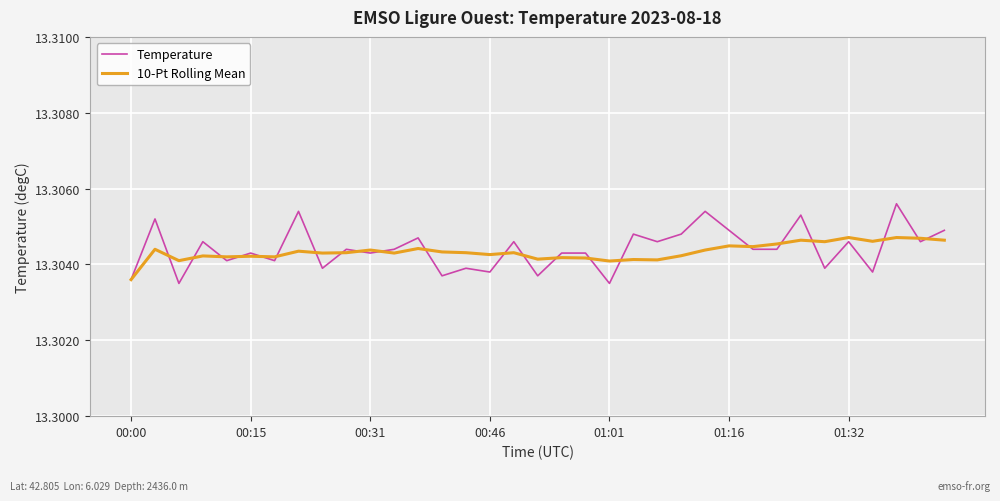

Which series has the widest spread of values?

Temperature